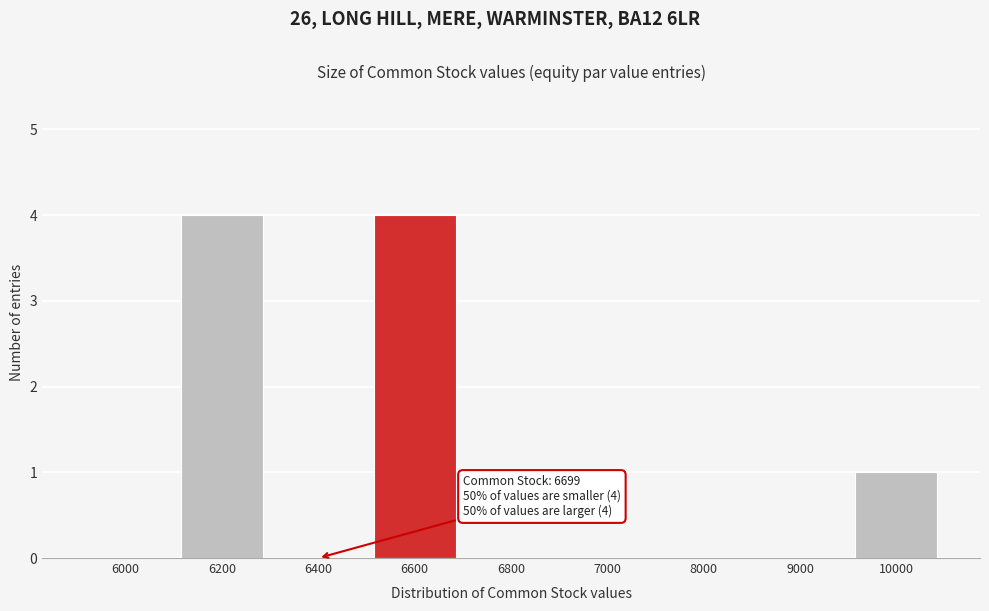

Reading left to right, extract all data points from this chart.

6000=0	6200=4	6400=0	6600=4	6800=0	7000=0	8000=0	9000=0	10000=1